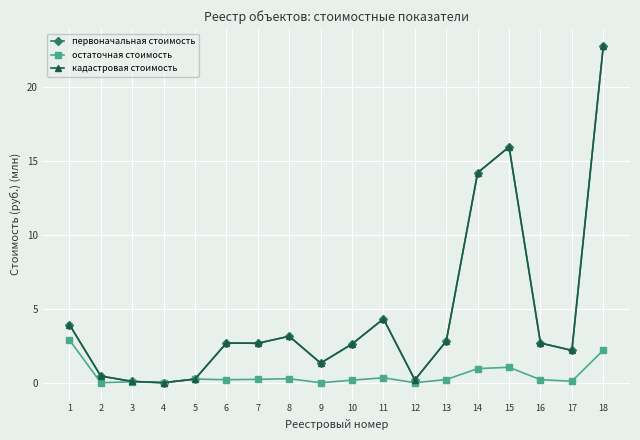

Does the chart have visible grid lines?

Yes